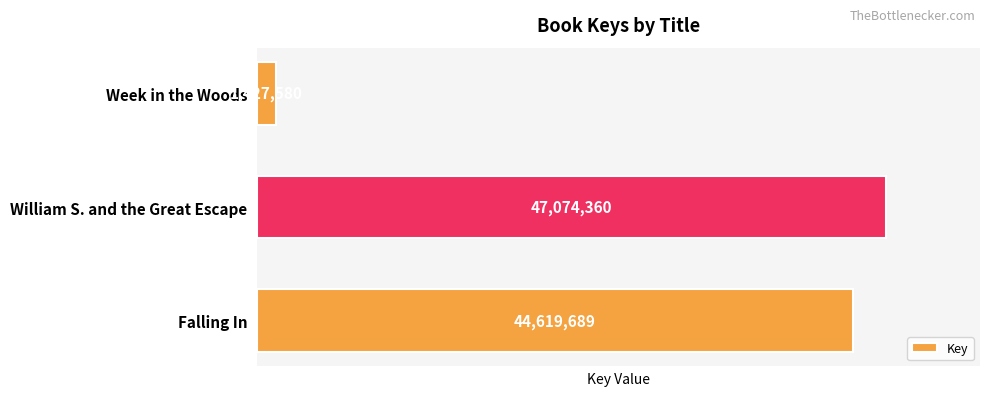

How many series are shown in this chart?

1